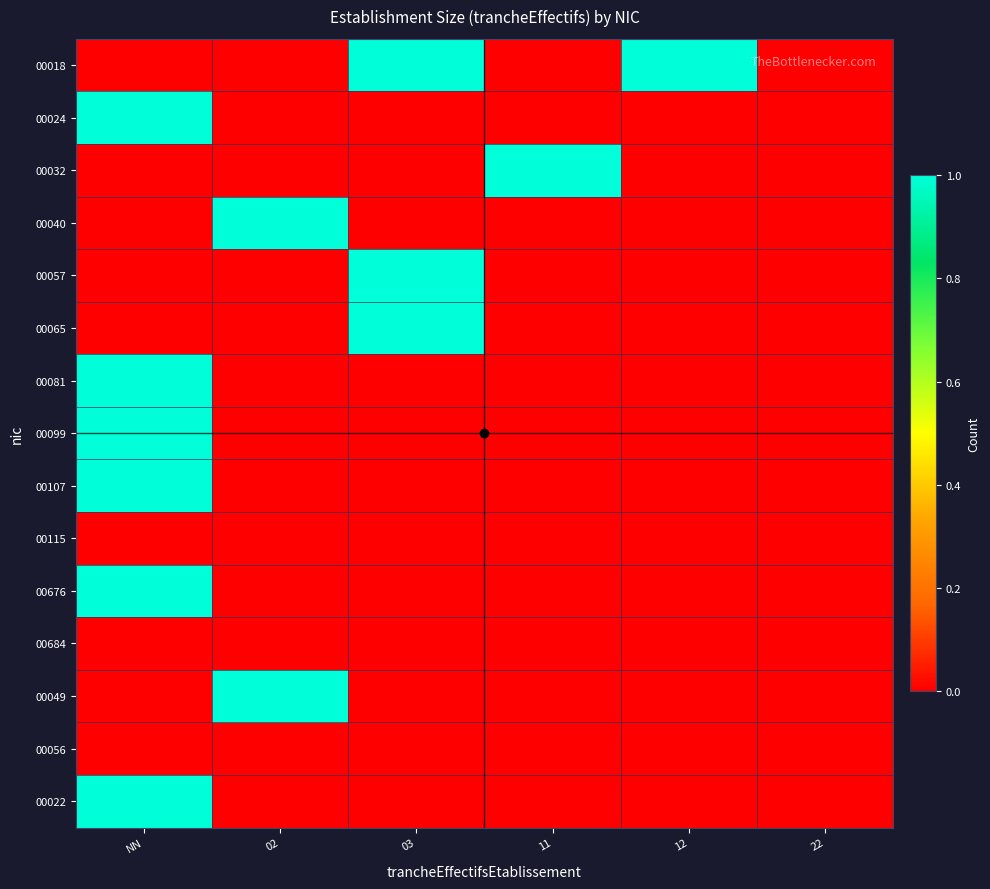

Reading left to right, what are all the values shown in this chart?

00018: NN=0	02=0	03=1	11=0	12=1	22=0
00024: NN=1	02=0	03=0	11=0	12=0	22=0
00032: NN=0	02=0	03=0	11=1	12=0	22=0
00040: NN=0	02=1	03=0	11=0	12=0	22=0
00057: NN=0	02=0	03=1	11=0	12=0	22=0
00065: NN=0	02=0	03=1	11=0	12=0	22=0
00081: NN=1	02=0	03=0	11=0	12=0	22=0
00099: NN=1	02=0	03=0	11=0	12=0	22=0
00107: NN=1	02=0	03=0	11=0	12=0	22=0
00115: NN=0	02=0	03=0	11=0	12=0	22=0
00676: NN=1	02=0	03=0	11=0	12=0	22=0
00684: NN=0	02=0	03=0	11=0	12=0	22=0
00049: NN=0	02=1	03=0	11=0	12=0	22=0
00056: NN=0	02=0	03=0	11=0	12=0	22=0
00022: NN=1	02=0	03=0	11=0	12=0	22=0